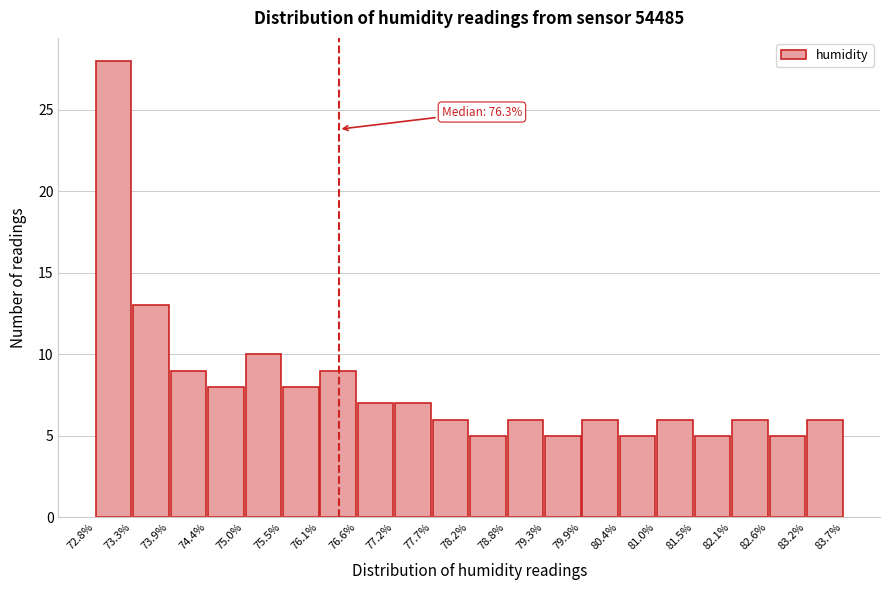

Over which range of the x-axis is the bar tallest?

72.8% to 73.3%